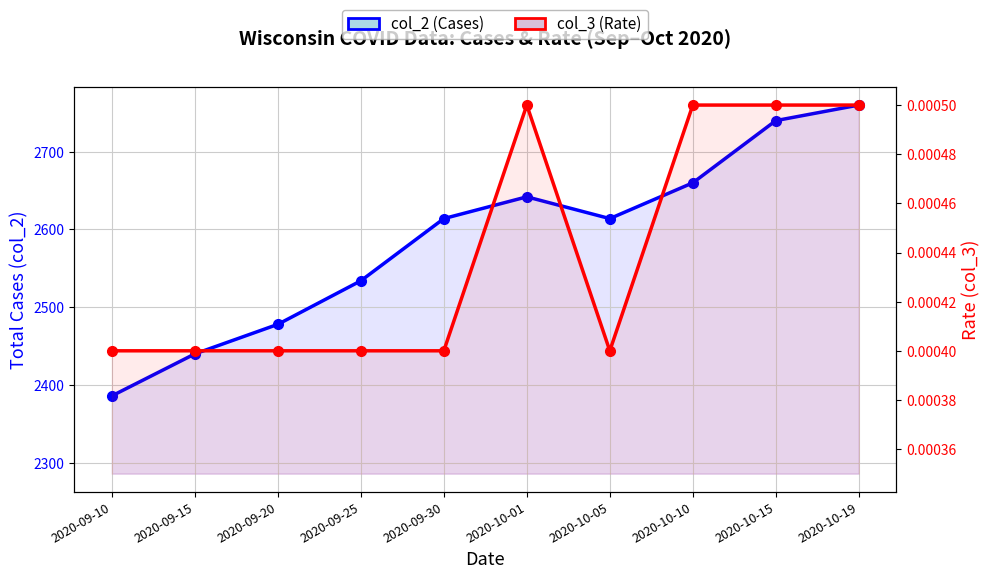

How many col_3 (Rate) values are between 0 and 1?

10